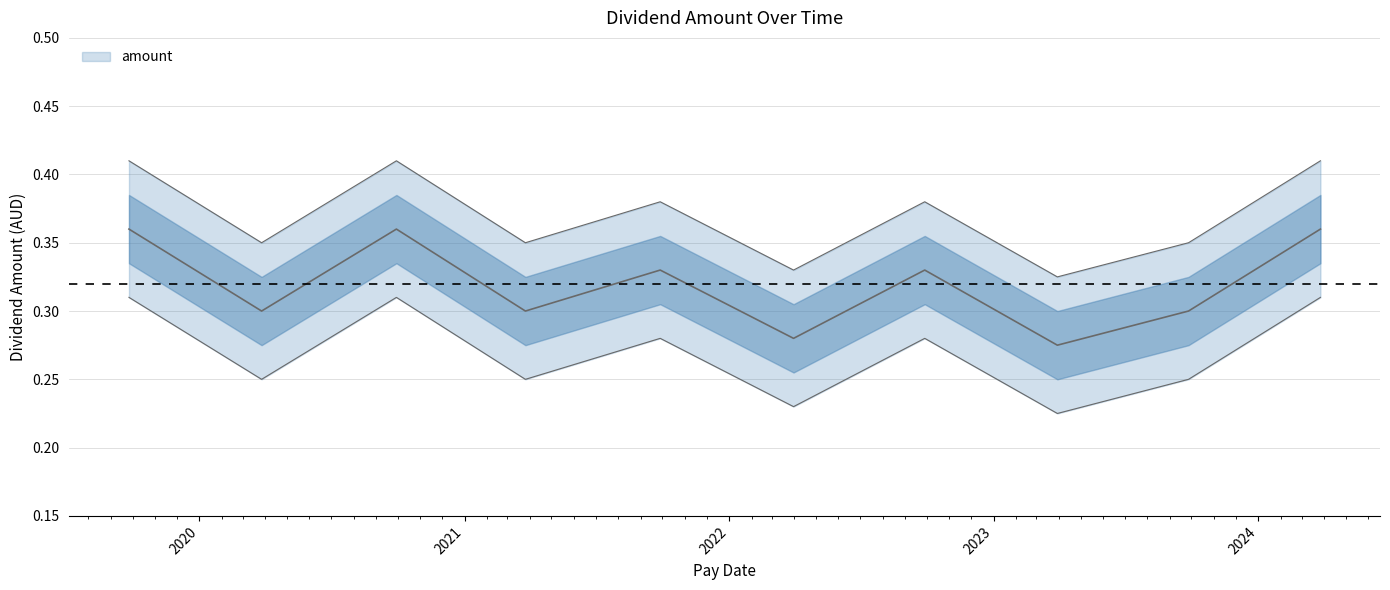

What is the difference between the second highest and minimum values?

0.1